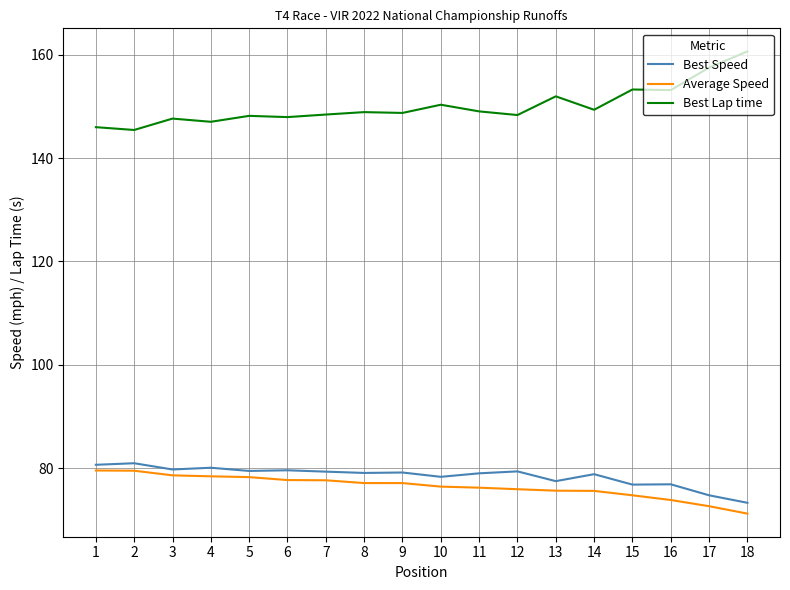

What is the total value across all series at 7?

305.4